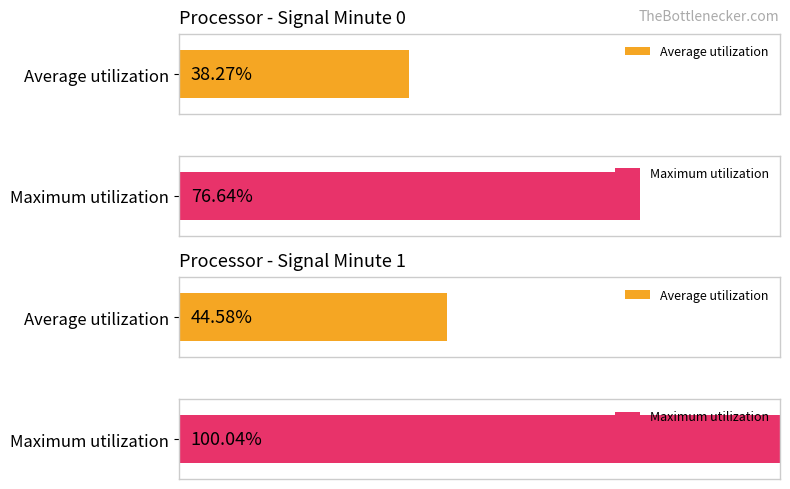

Is the value of Average utilization at 21 greater than the value of Maximum utilization at 25?

No